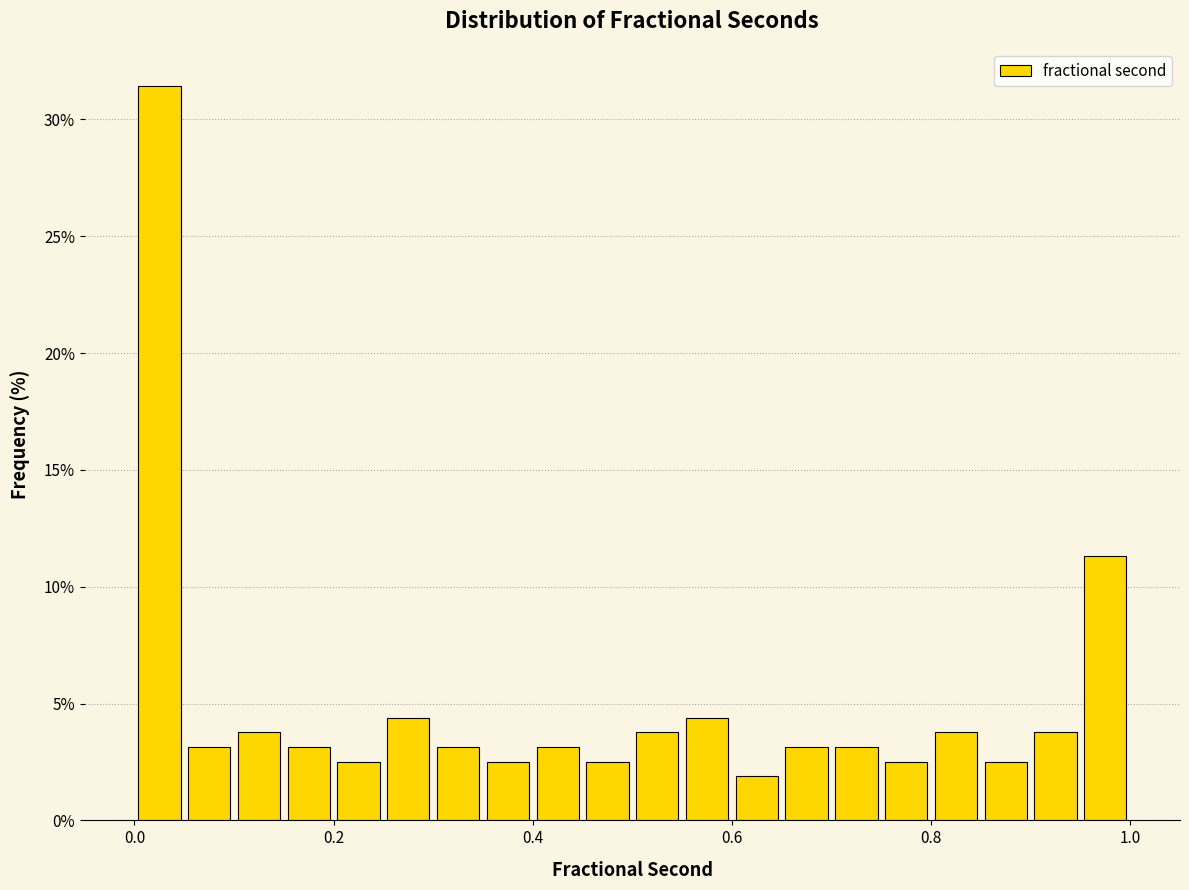

Read against the x-axis, roughly where is the centre of the tallest bar?

0.02